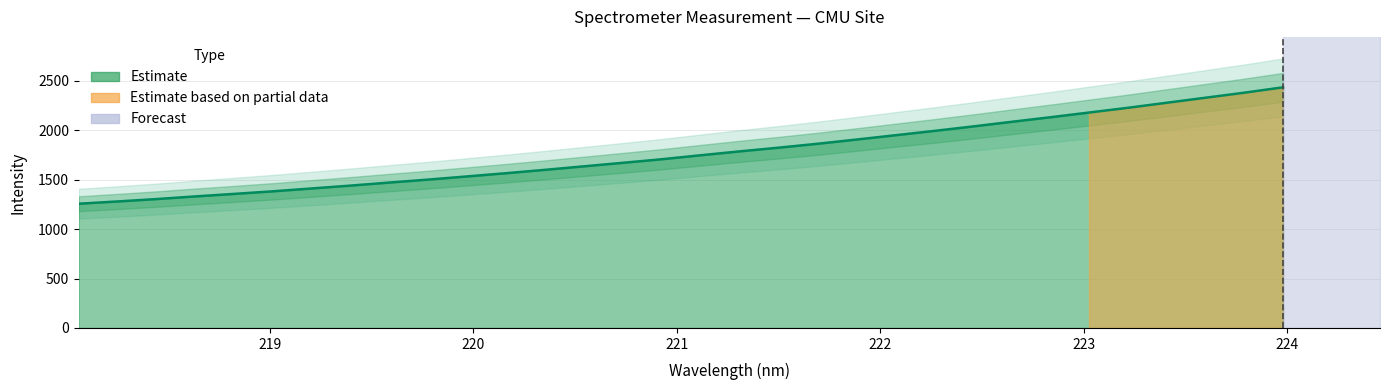

What is the difference between the maximum and minimum values?

1177.7